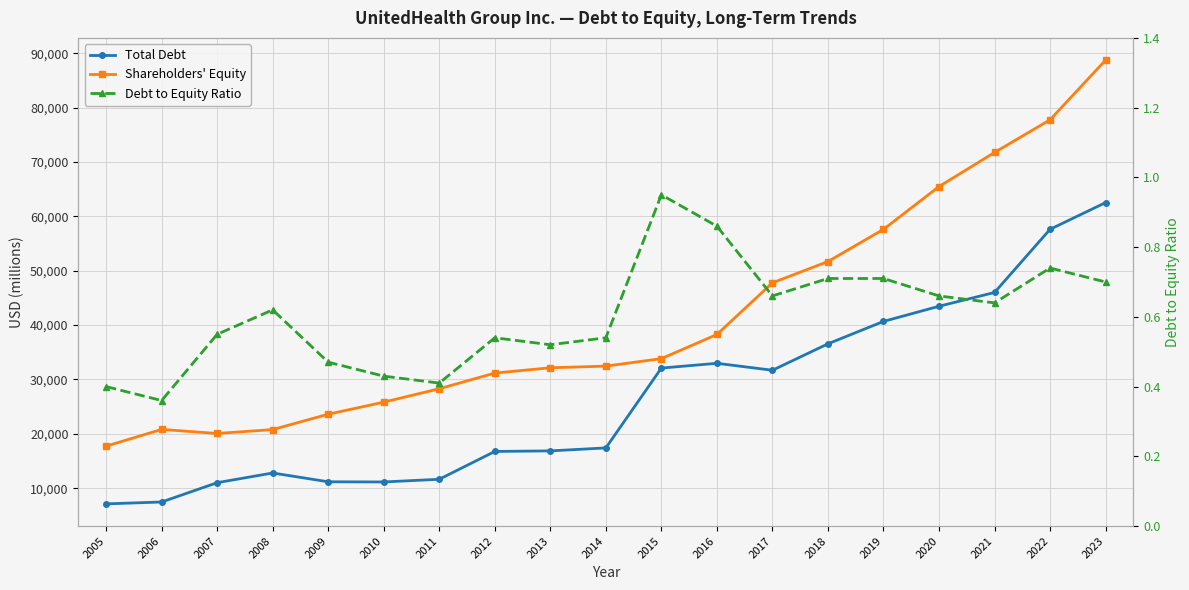

Which category has the highest value in the Shareholders' Equity series?

2023